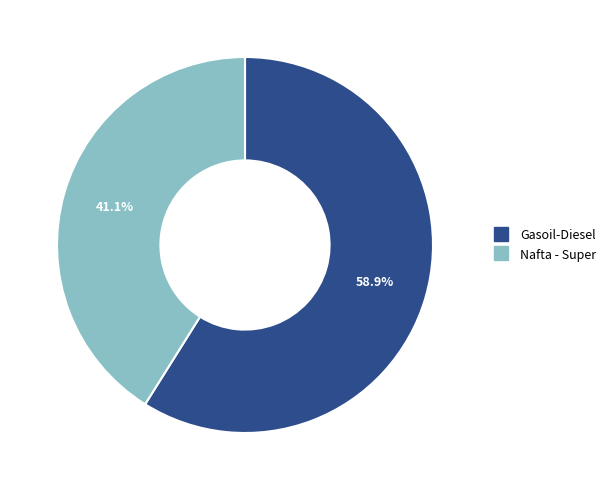

Count the number of slices in the pie.

2